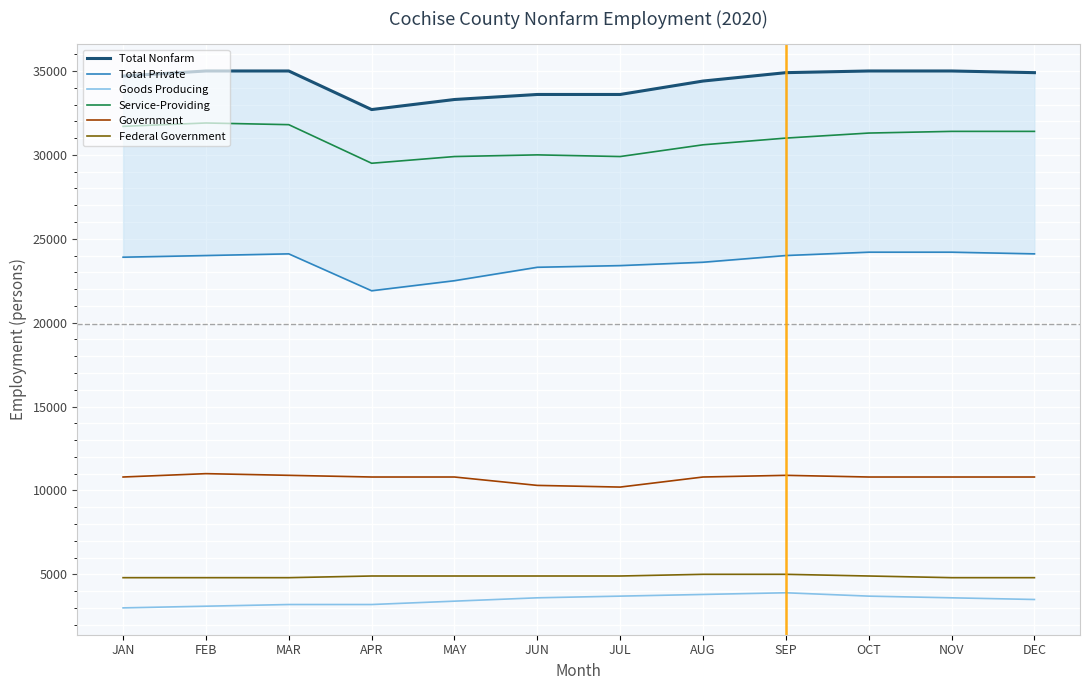

Between FEB and JUL, which is larger?

FEB